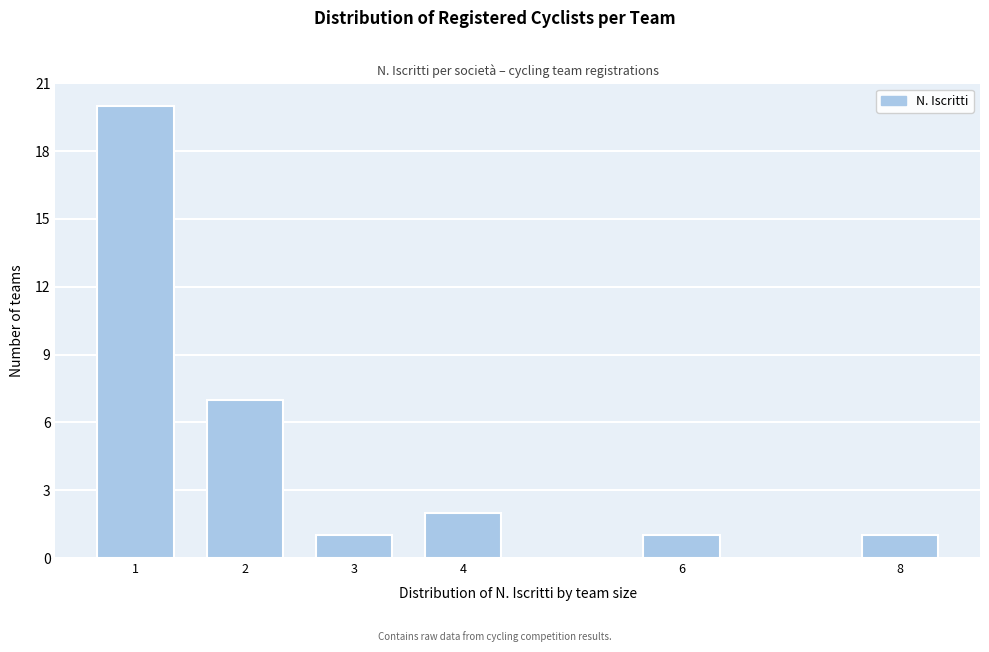

Reading right to left, transcribe all the data shown in this chart.

1	1	2	1	7	20